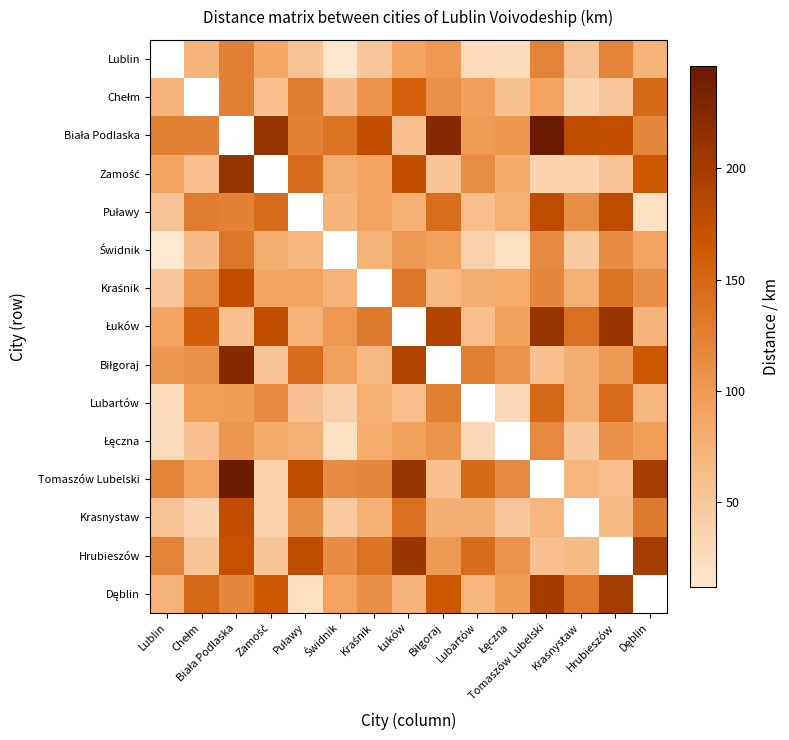

Which has a higher value, Chełm or Łęczna?

Chełm